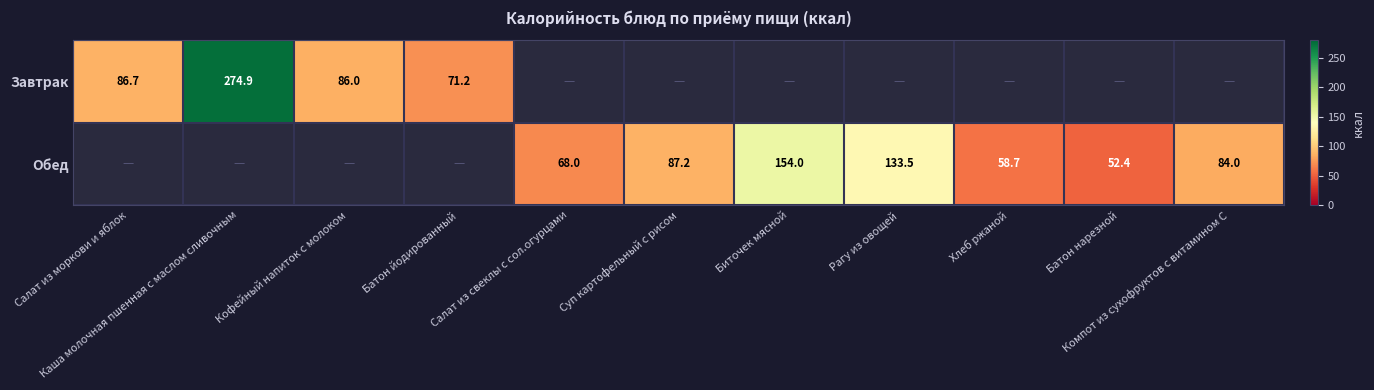

List the series in order of their overall mean, highest first.

Завтрак, Обед